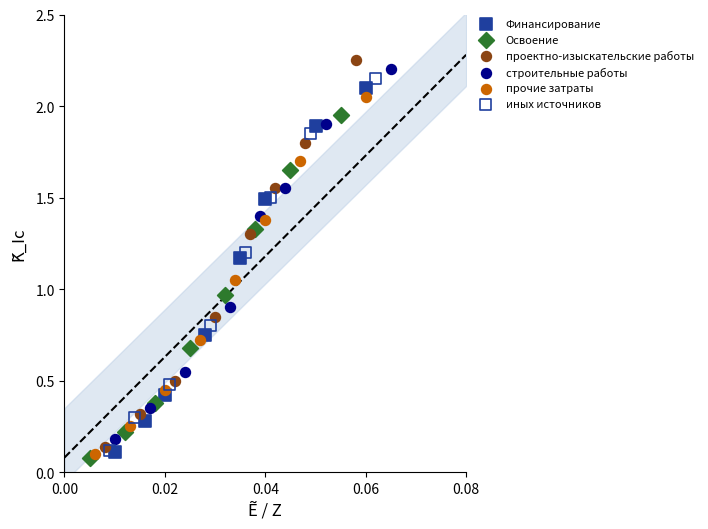

Which series has the widest spread of Y values?

проектно-изыскательские работы